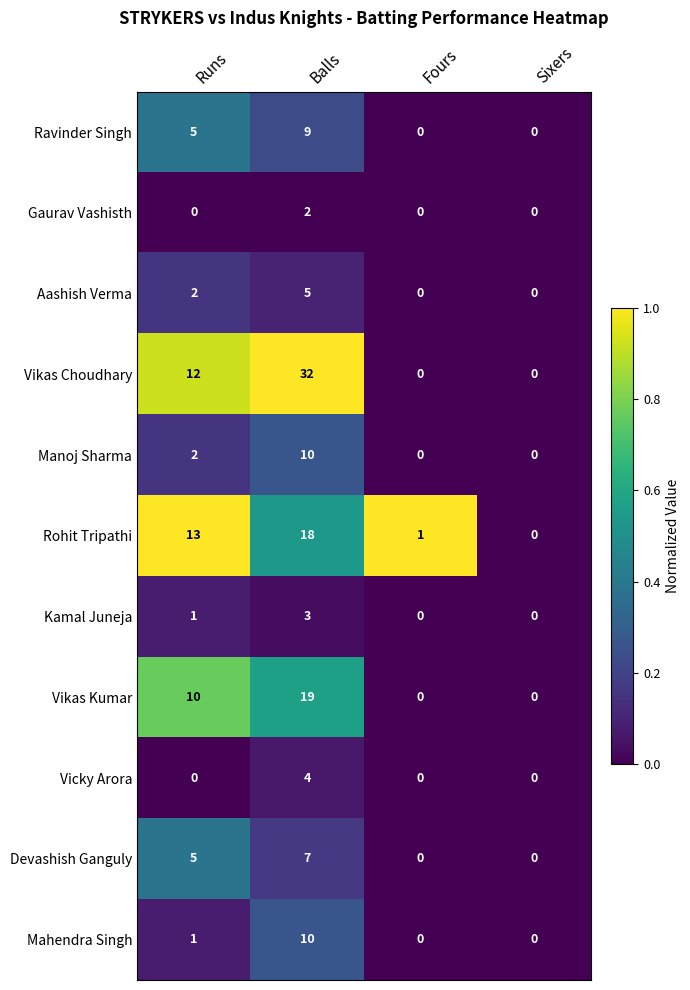

How many values in Aashish Verma are above zero?

2